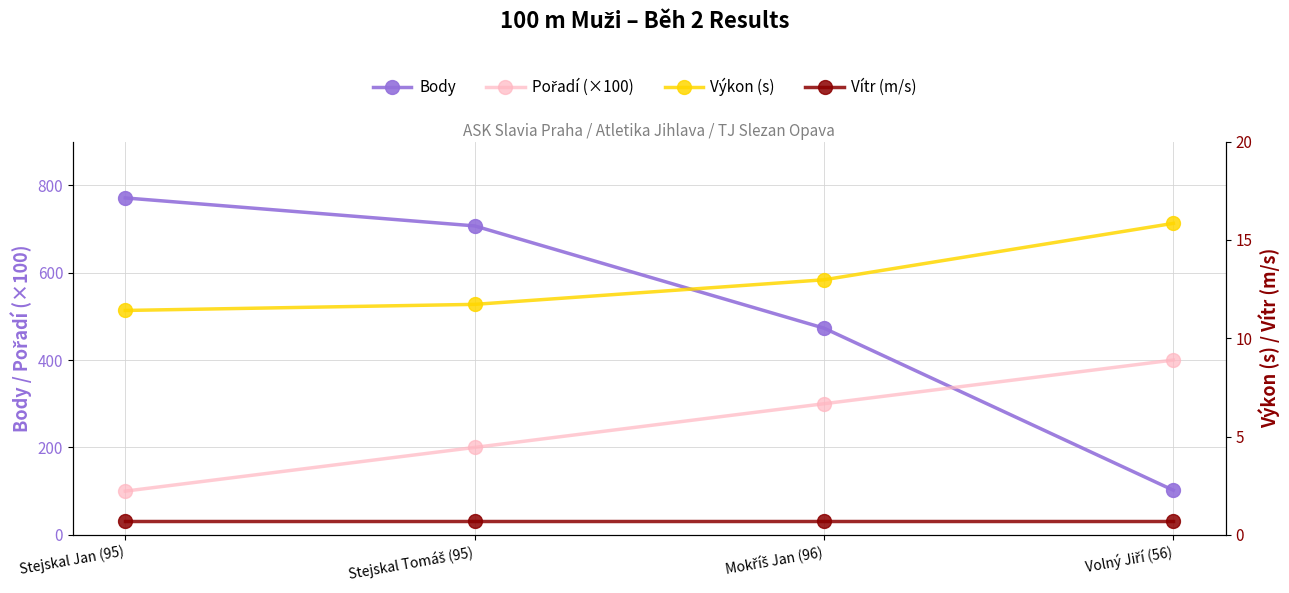

Rank the series at Stejskal Jan (95) from highest to lowest value.

Body, Pořadí (×100), Výkon (s), Vítr (m/s)